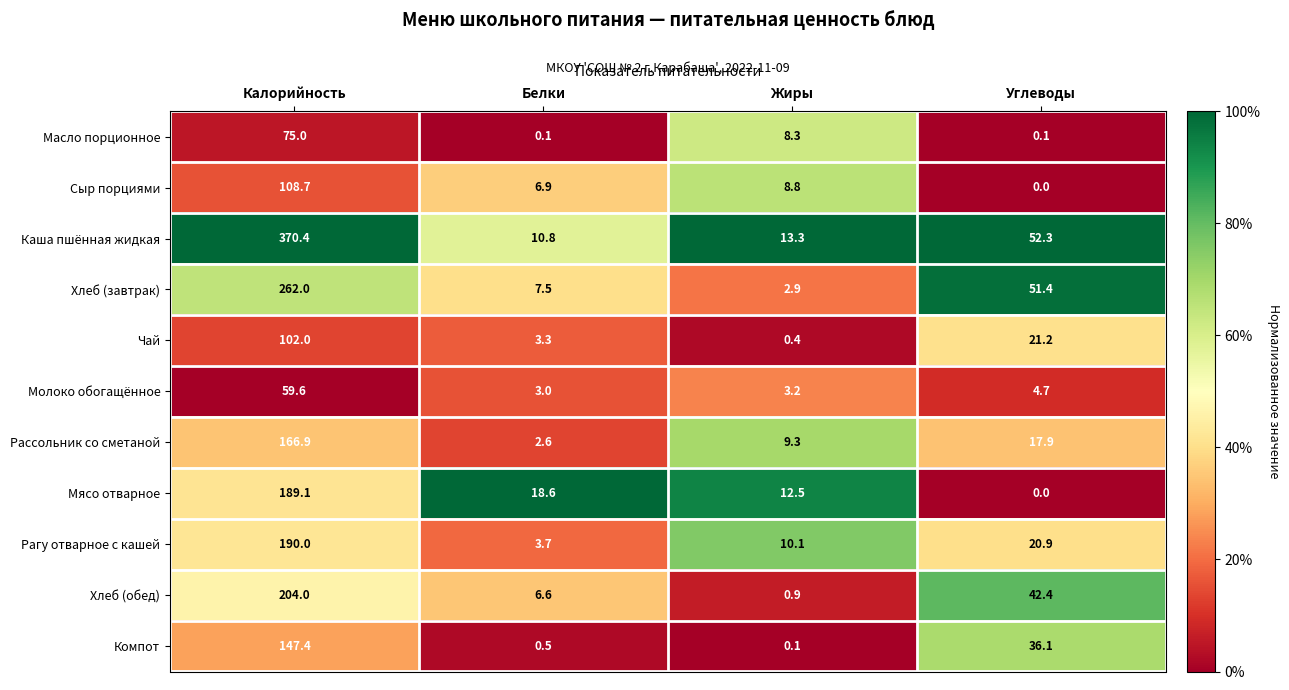

What is the total value across all series at Белки?

63.6